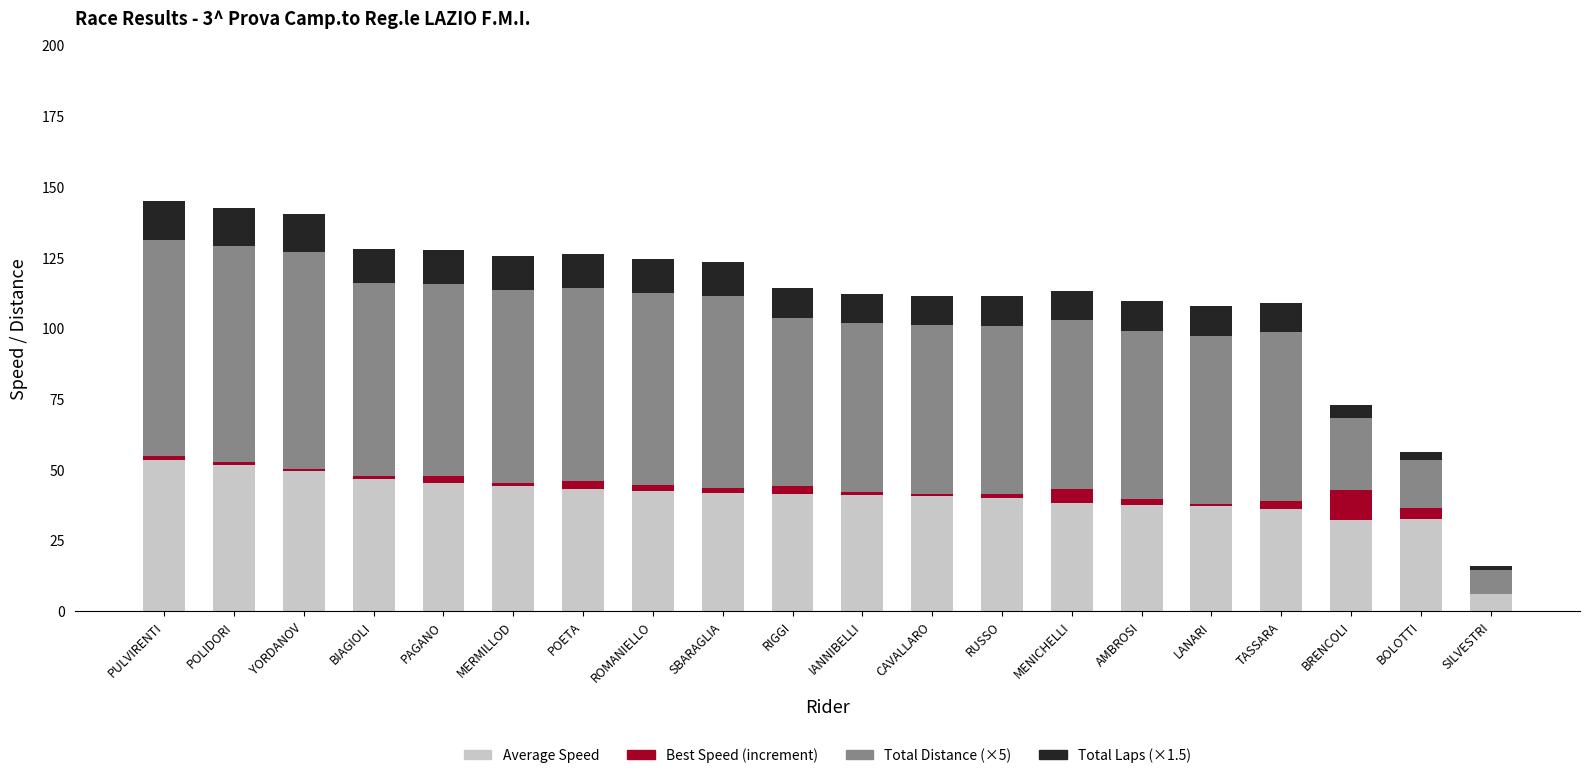

What is the total value across all series at MENICHELLI?

113.1